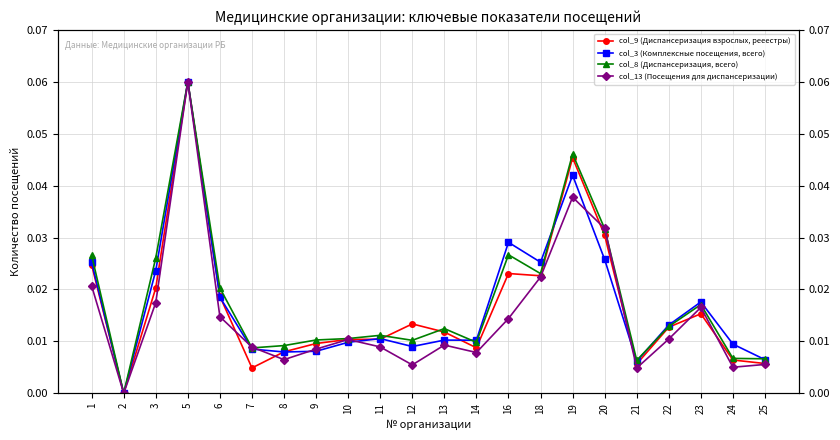

How many times do col_8 (Диспансеризация, всего) and col_9 (Диспансеризация взрослых, рееестры) cross each other?

2